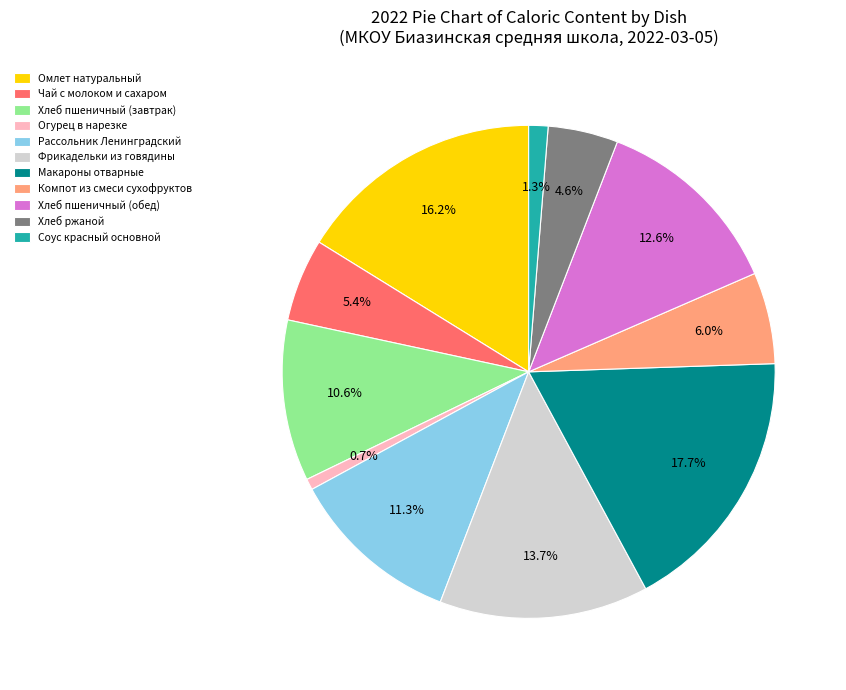

Rank the categories by value from lowest to highest.

Огурец в нарезке, Соус красный основной, Хлеб ржаной, Чай с молоком и сахаром, Компот из смеси сухофруктов, Хлеб пшеничный (завтрак), Рассольник Ленинградский, Хлеб пшеничный (обед), Фрикадельки из говядины, Омлет натуральный, Макароны отварные